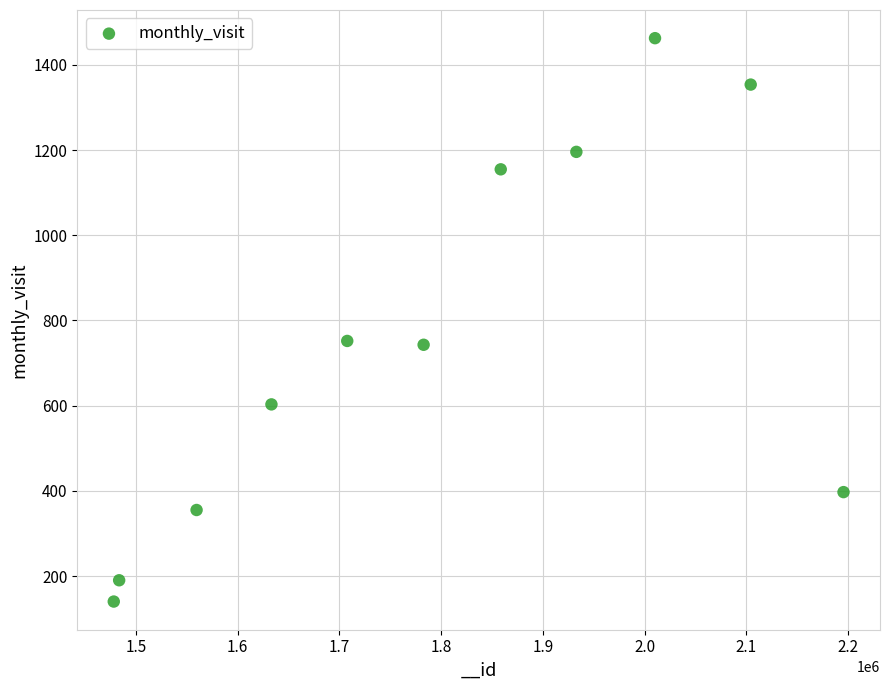

What is the range of X values (max minus min)?

717243